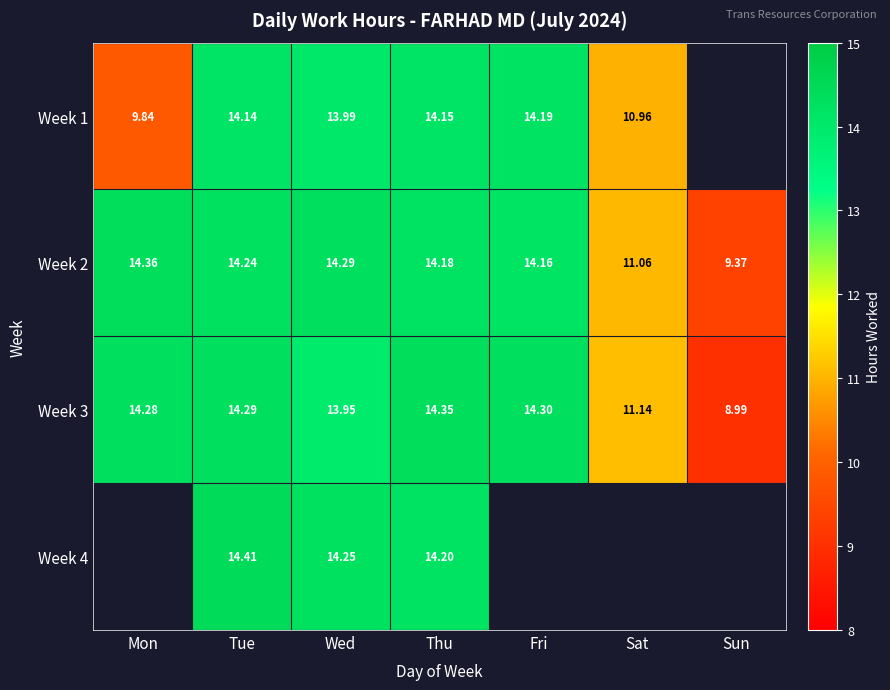

At which category is the sum across all series the highest?

Tue